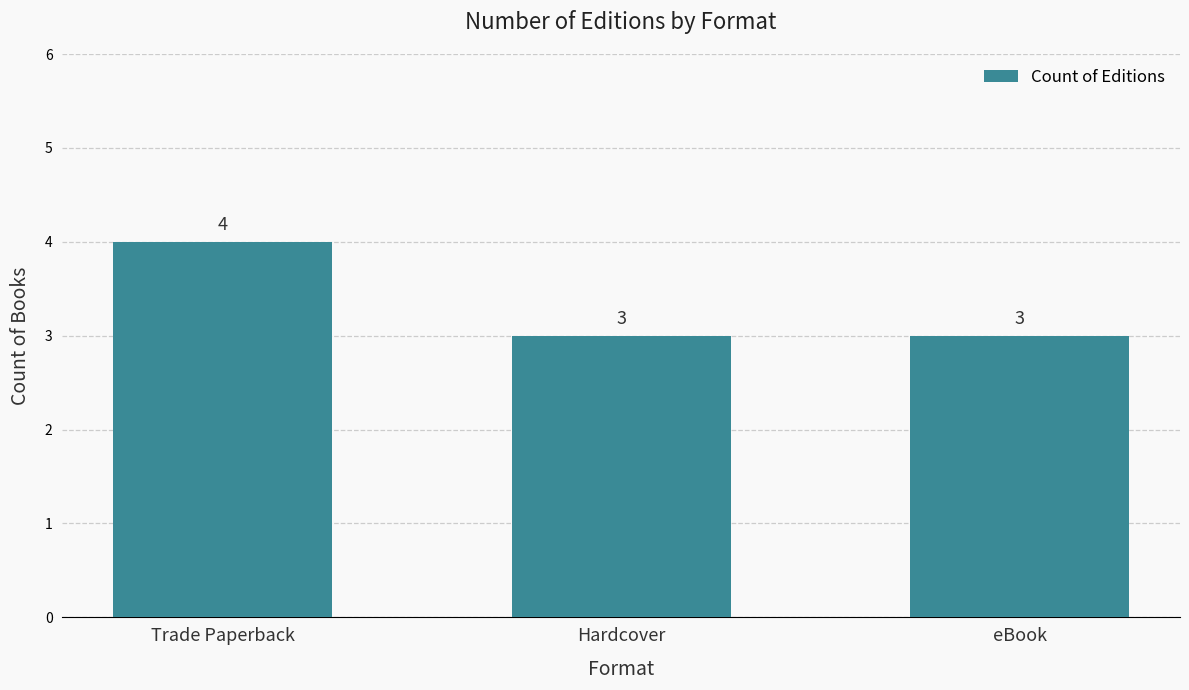

Reading right to left, extract all data points from this chart.

eBook=3	Hardcover=3	Trade Paperback=4